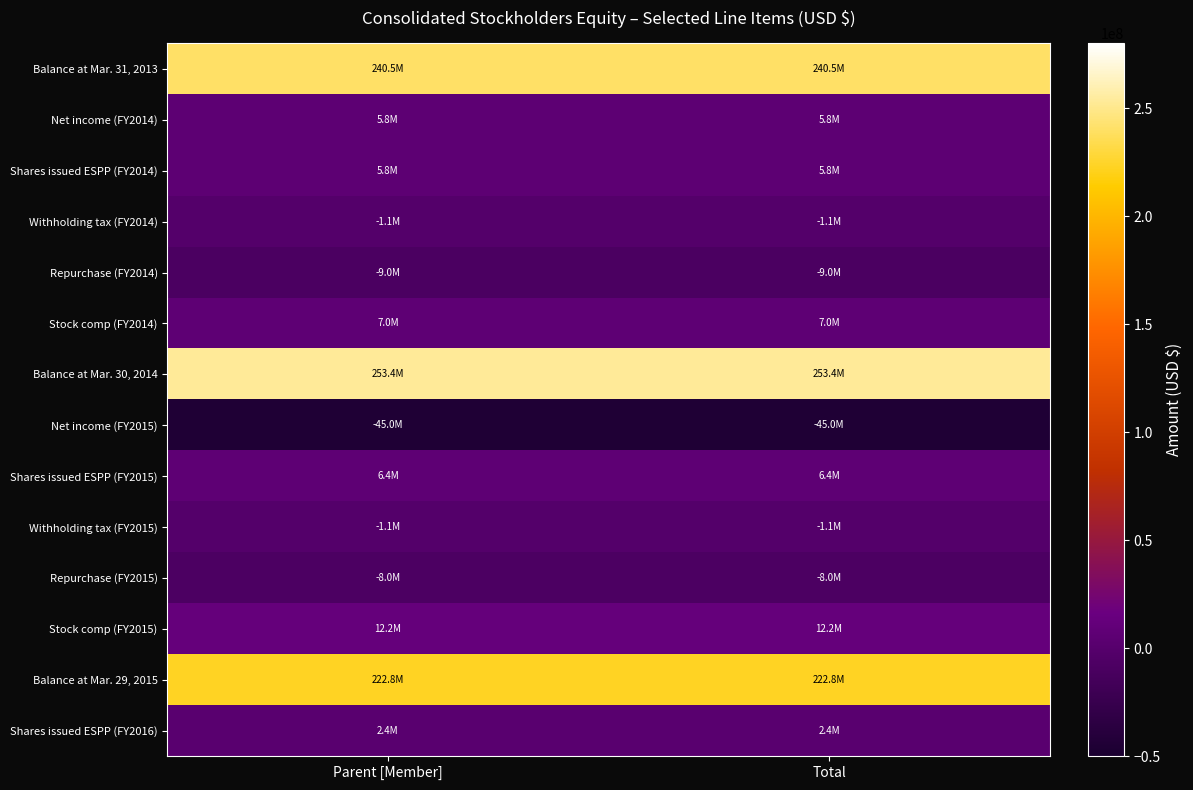

At Total, list the series in order from smallest to largest.

Net income (FY2015), Repurchase (FY2014), Repurchase (FY2015), Withholding tax (FY2014), Withholding tax (FY2015), Shares issued ESPP (FY2016), Net income (FY2014), Shares issued ESPP (FY2014), Shares issued ESPP (FY2015), Stock comp (FY2014), Stock comp (FY2015), Balance at Mar. 29, 2015, Balance at Mar. 31, 2013, Balance at Mar. 30, 2014